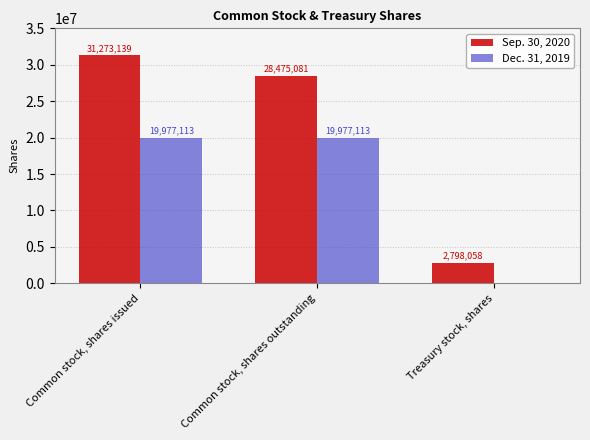

Which series changed the most between Common stock, shares issued and Treasury stock, shares?

Sep. 30, 2020